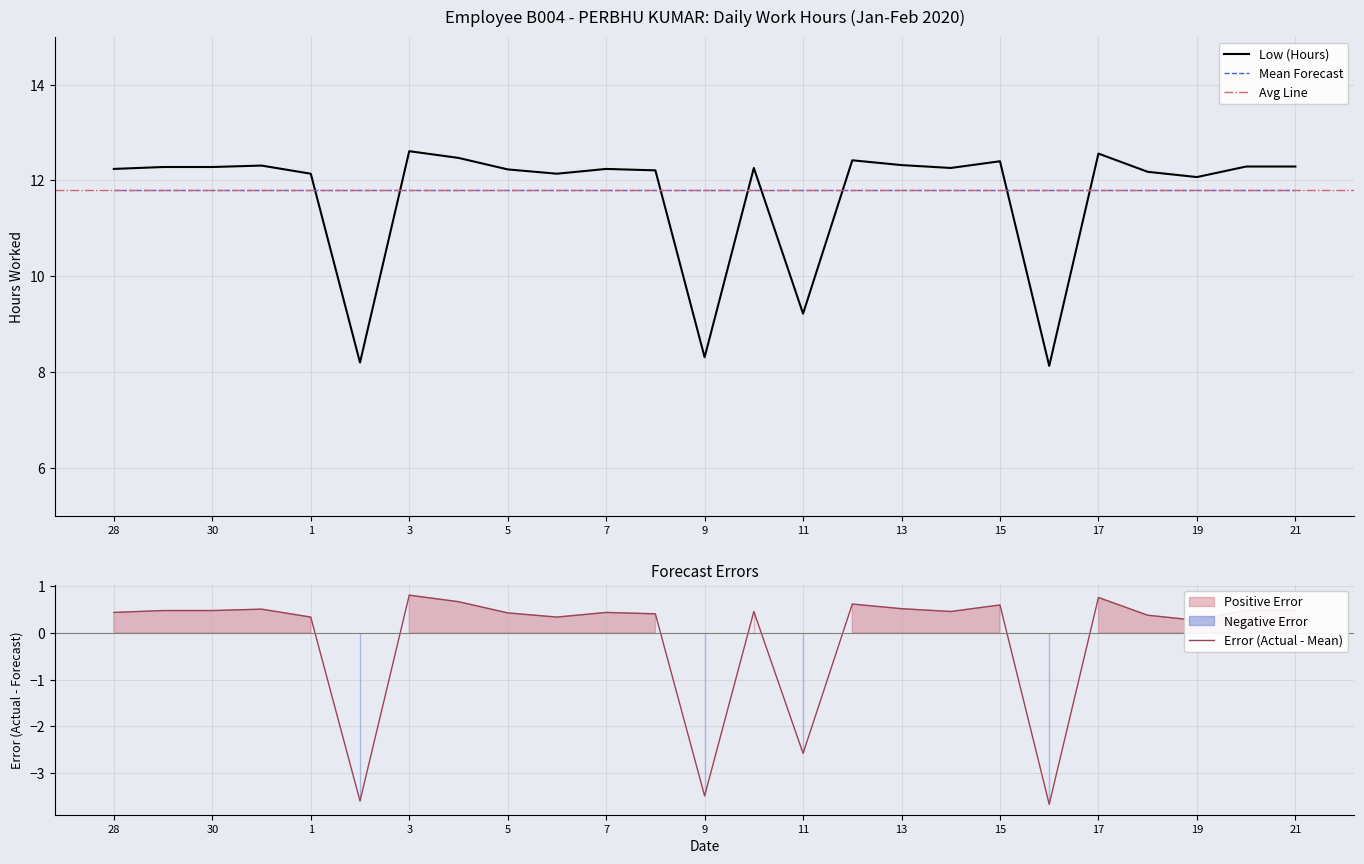

Reading left to right, transcribe all the data shown in this chart.

28=12.2	29=12.3	30=12.3	31=12.3	1=12.1	2=8.2	3=12.6	4=12.5	5=12.2	6=12.1	7=12.2	8=12.2	9=8.3	10=12.3	11=9.2	12=12.4	13=12.3	14=12.3	15=12.4	16=8.1	17=12.6	18=12.2	19=12.1	20=12.3	21=12.3